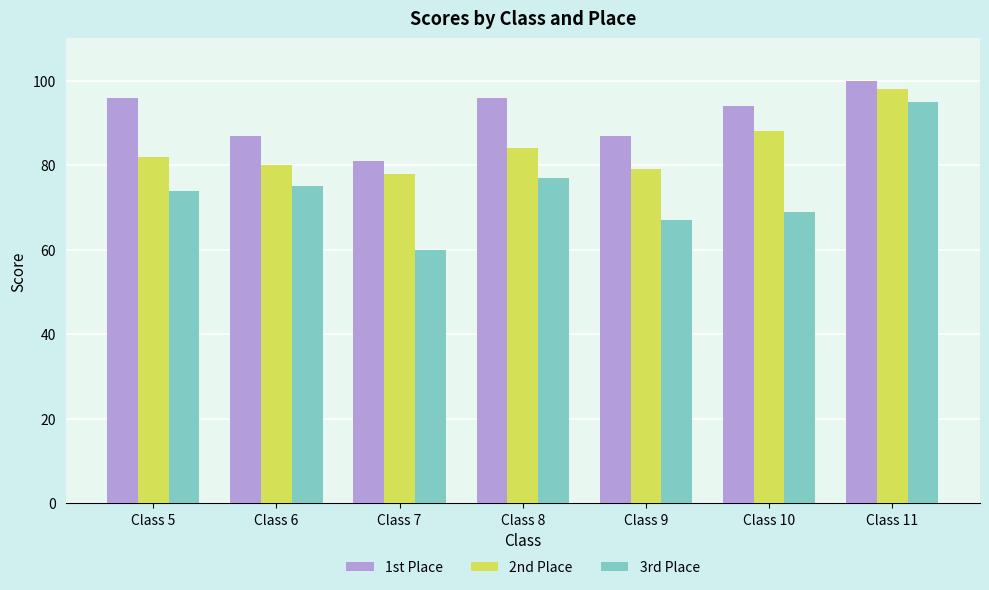

What is the difference between the second highest and second lowest values in the 3rd Place series?

10